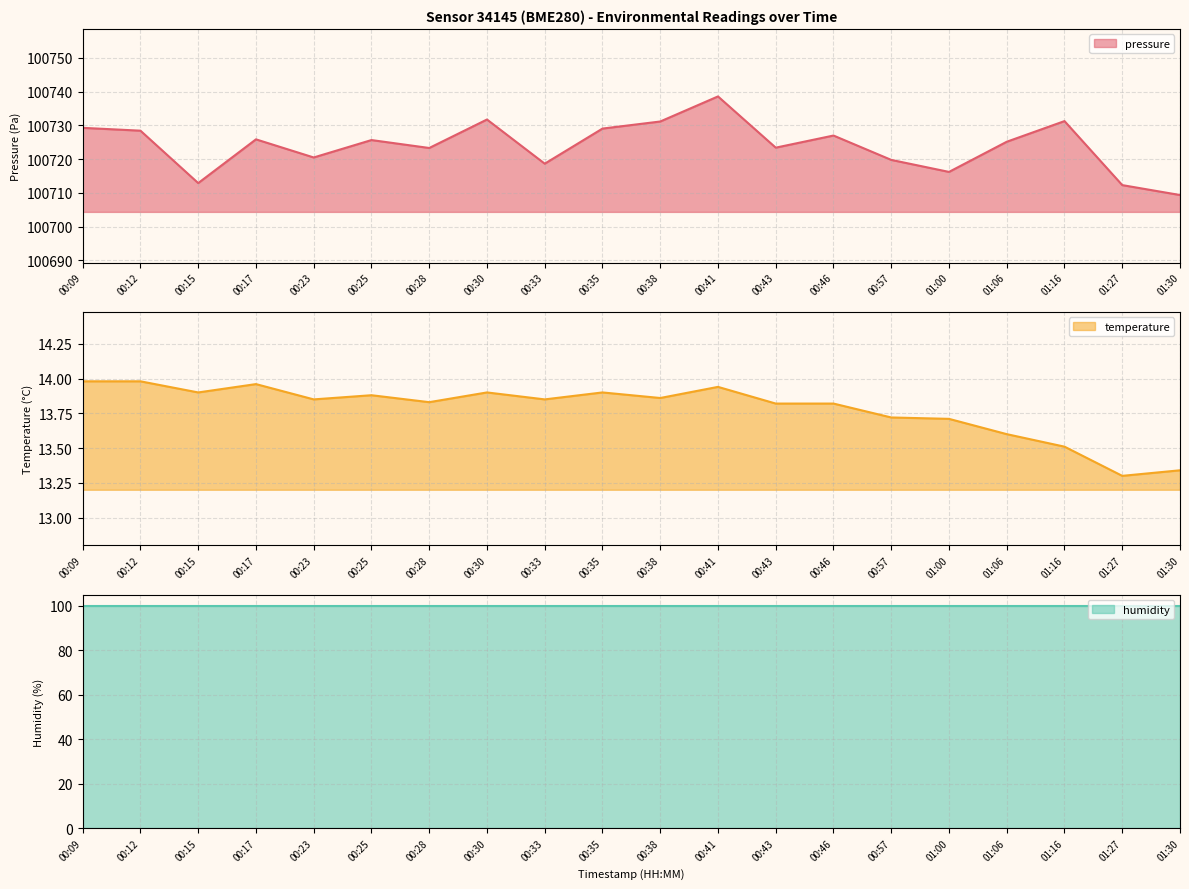

What value does the pressure series have at 00:09?

100729.2